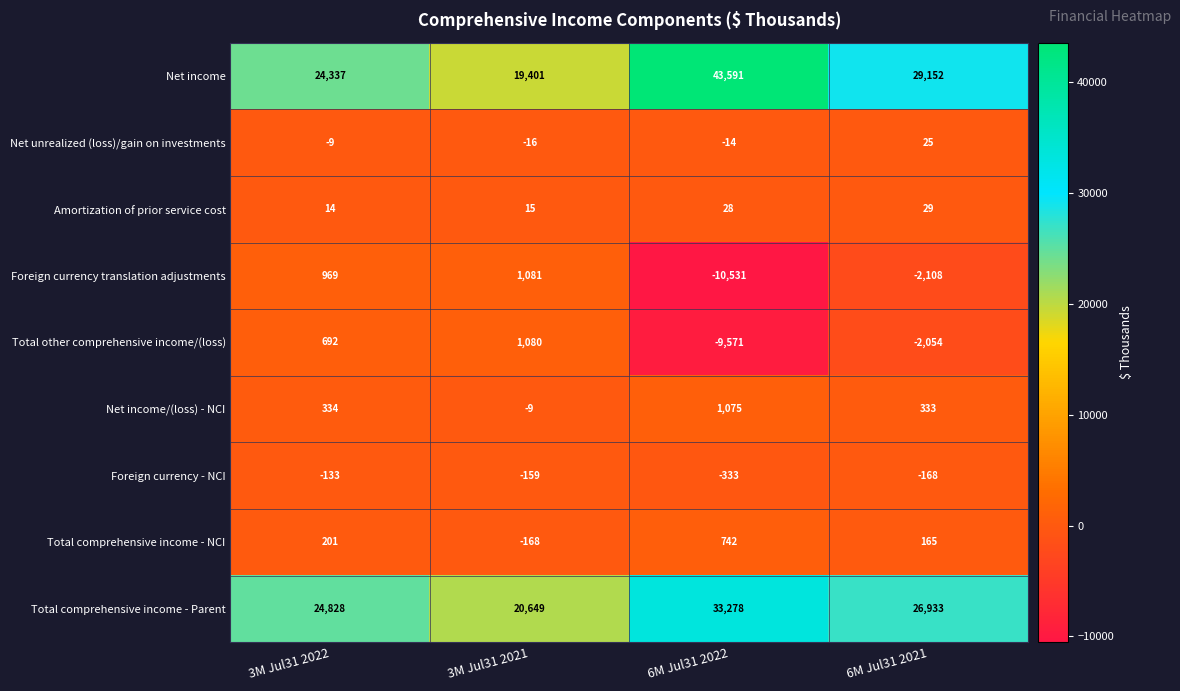

True or false: Net income has a value of 29152 at 6M Jul31 2021.

True